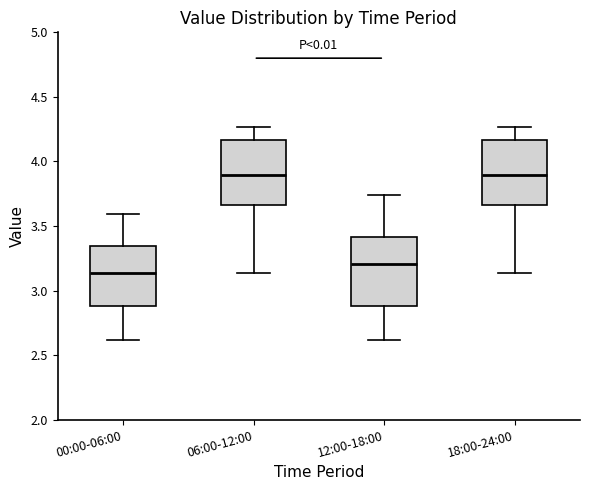

Reading left to right, read every box against the y-axis: the position of its median line, the range the box covers, and the ends of its whiskers. The values are not printed on the chart, so give them approximately, as read against the axis.

00:00-06:00: median 3.15, box 2.90 to 3.35, whiskers 2.60 to 3.60
06:00-12:00: median 3.90, box 3.65 to 4.15, whiskers 3.15 to 4.25
12:00-18:00: median 3.20, box 2.90 to 3.40, whiskers 2.60 to 3.75
18:00-24:00: median 3.90, box 3.65 to 4.15, whiskers 3.15 to 4.25